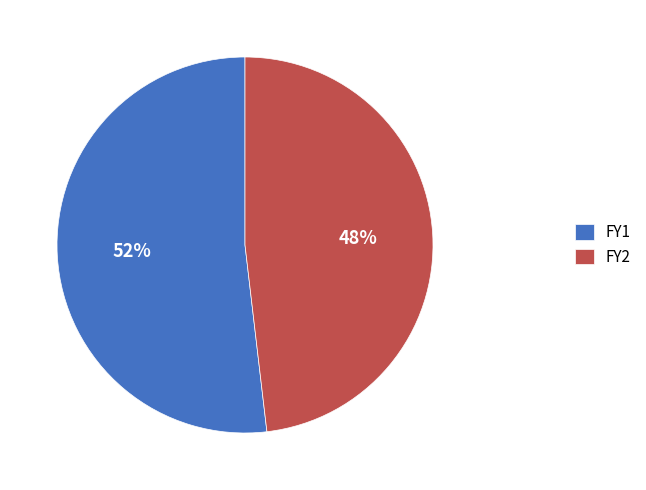

Combined, do FY2 and FY1 account for over 50%?

Yes